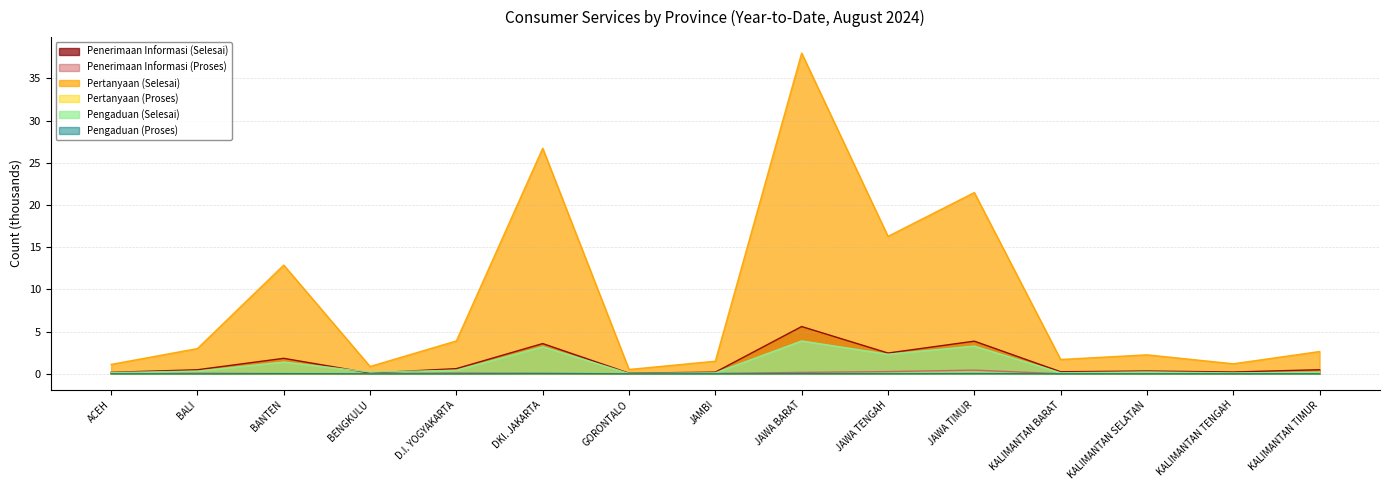

At which category is the sum across all series the highest?

JAWA BARAT